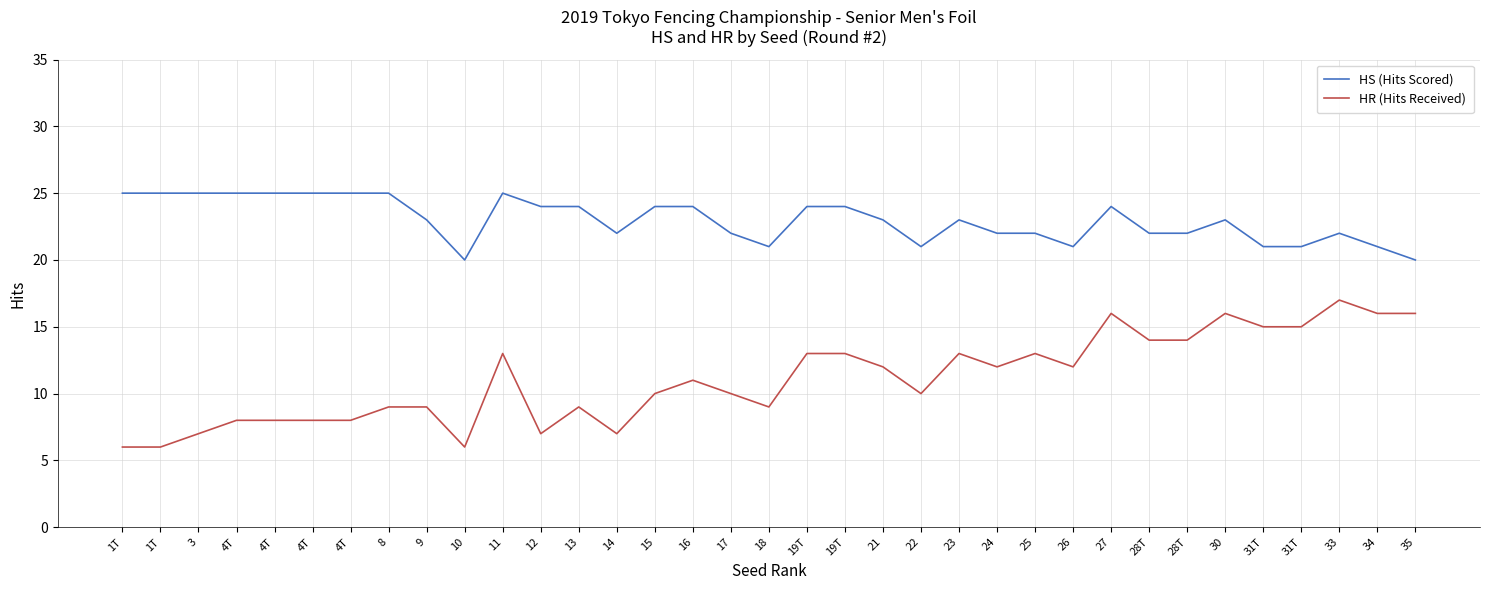

True or false: HS (Hits Scored) has a value of 24 at 19T.

True